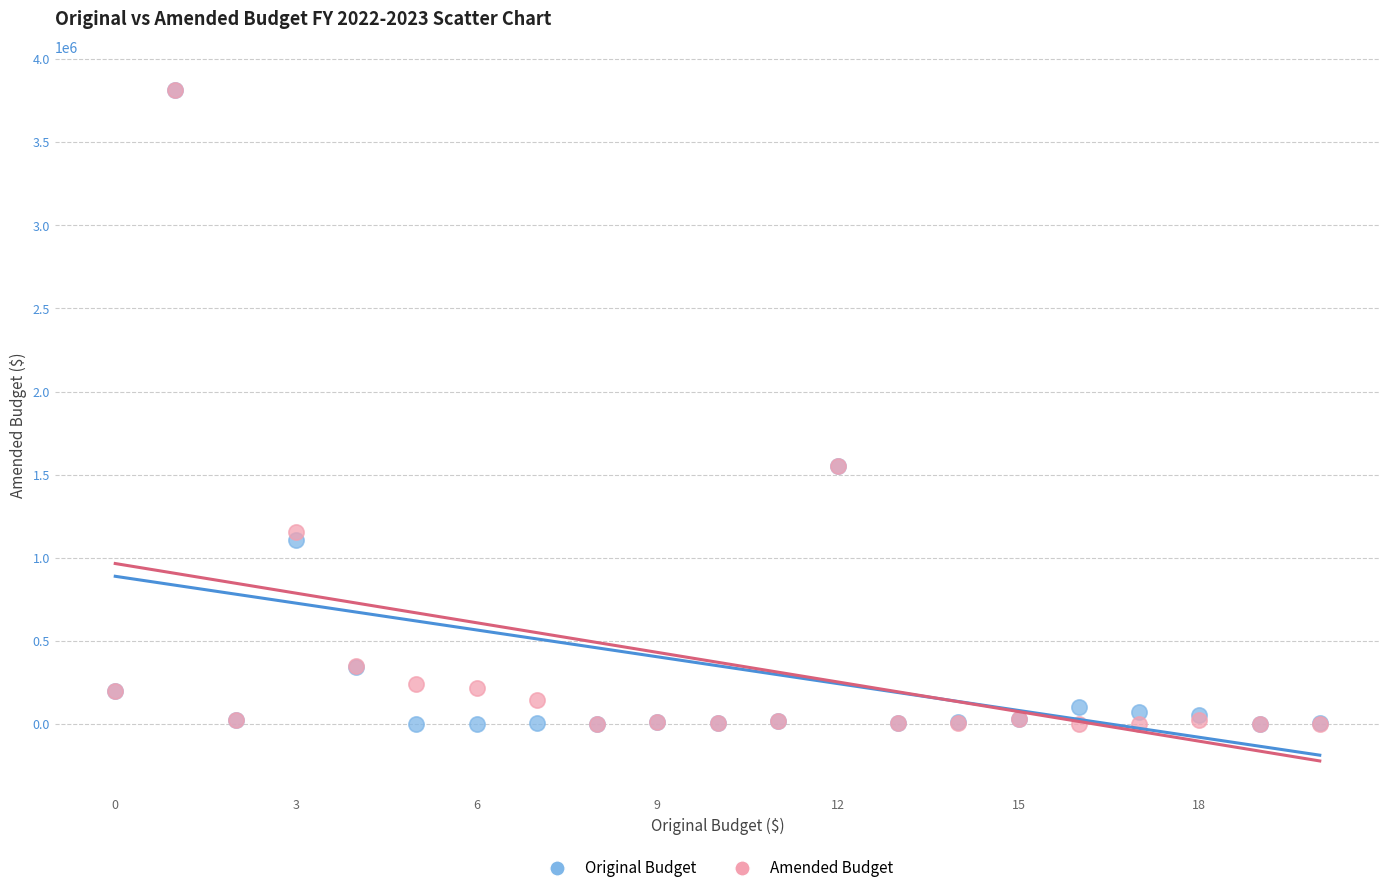

What are all the series names shown in the legend?

Original Budget, Amended Budget